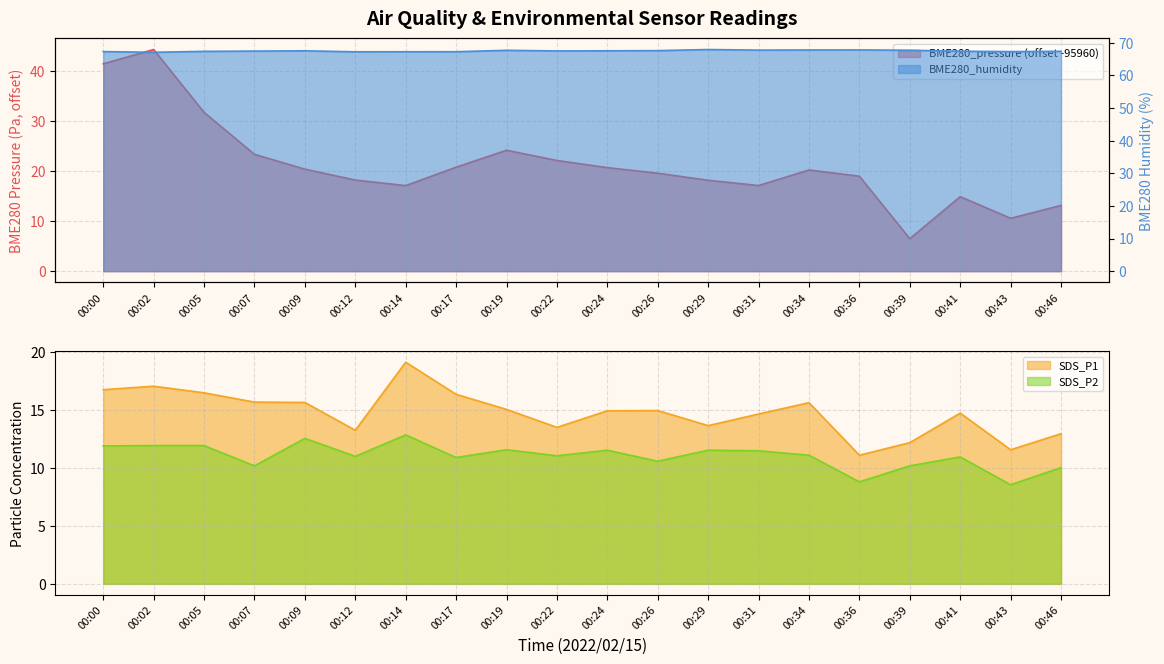

The BME280_humidity series shows 67.7 at 00:39. True or false?

True